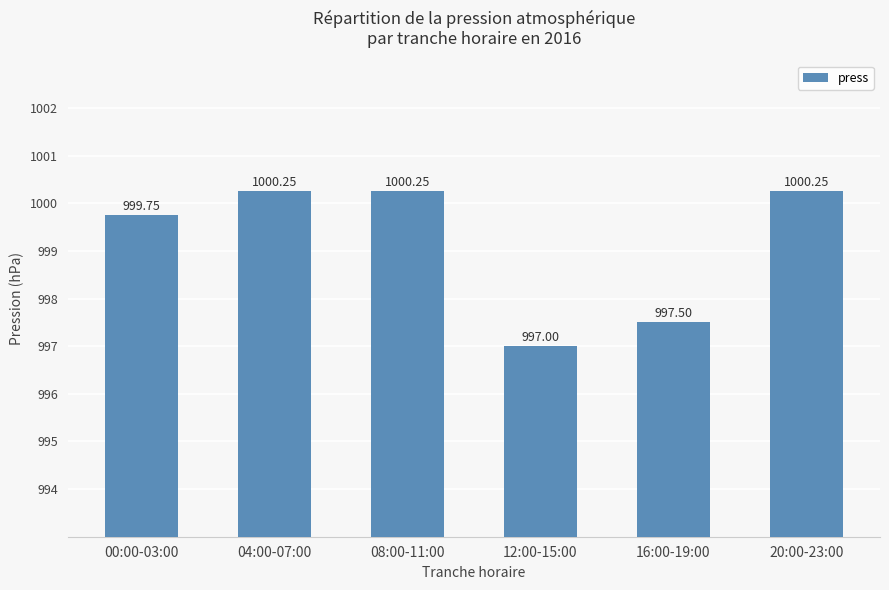

What is the minimum value shown in the chart?

997.0